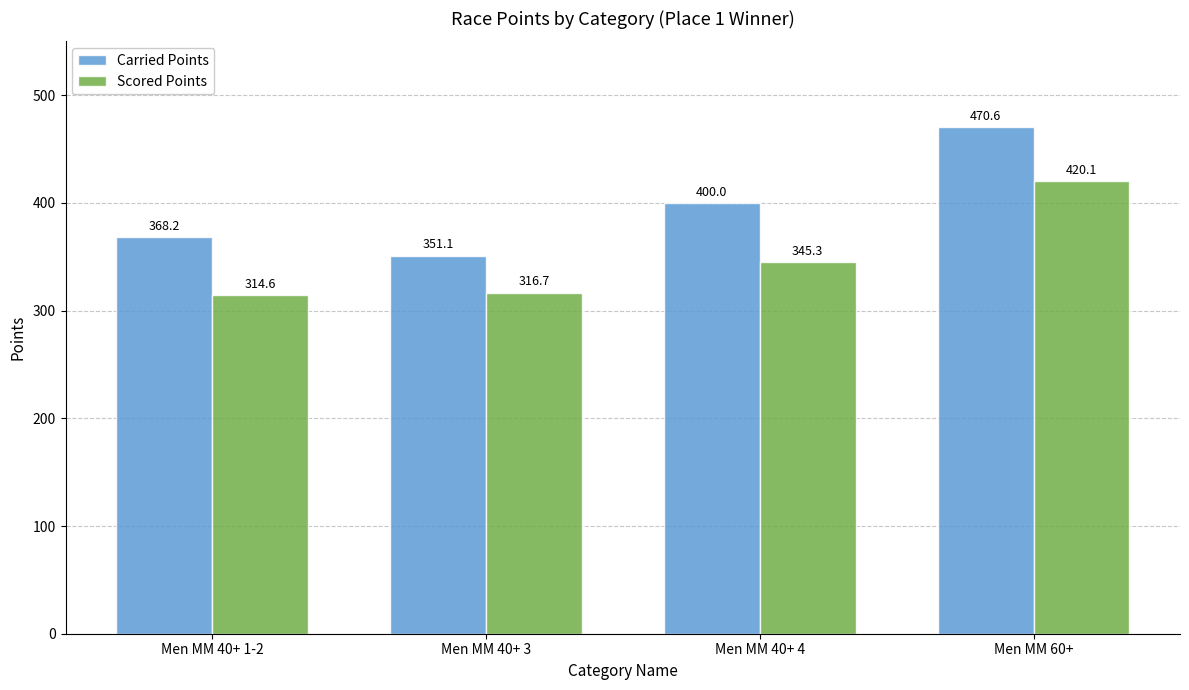

Reading right to left, transcribe all the data shown in this chart.

Carried Points: Men MM 60+=470.6	Men MM 40+ 4=400.0	Men MM 40+ 3=351.1	Men MM 40+ 1-2=368.2
Scored Points: Men MM 60+=420.1	Men MM 40+ 4=345.3	Men MM 40+ 3=316.7	Men MM 40+ 1-2=314.6